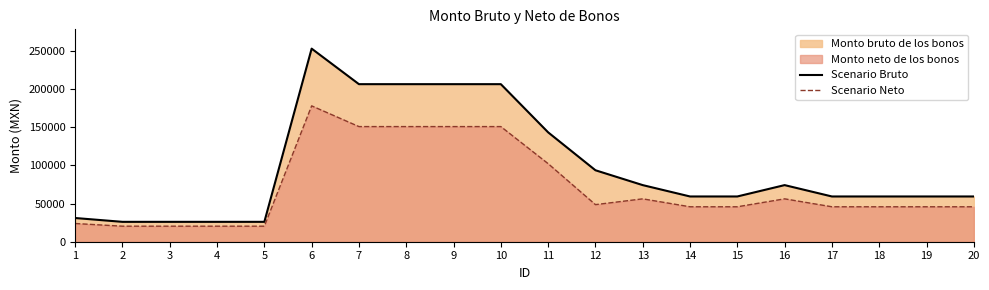

At 17, list the series in order from smallest to largest.

Scenario Neto, Scenario Bruto